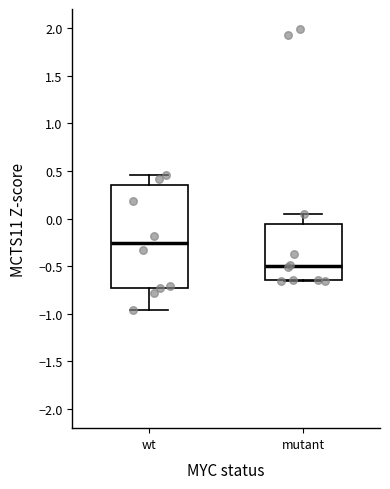

Where is the lower edge of the box for wt on the y-axis? The values are not printed on the chart, so give them approximately, as read against the axis.

-0.70